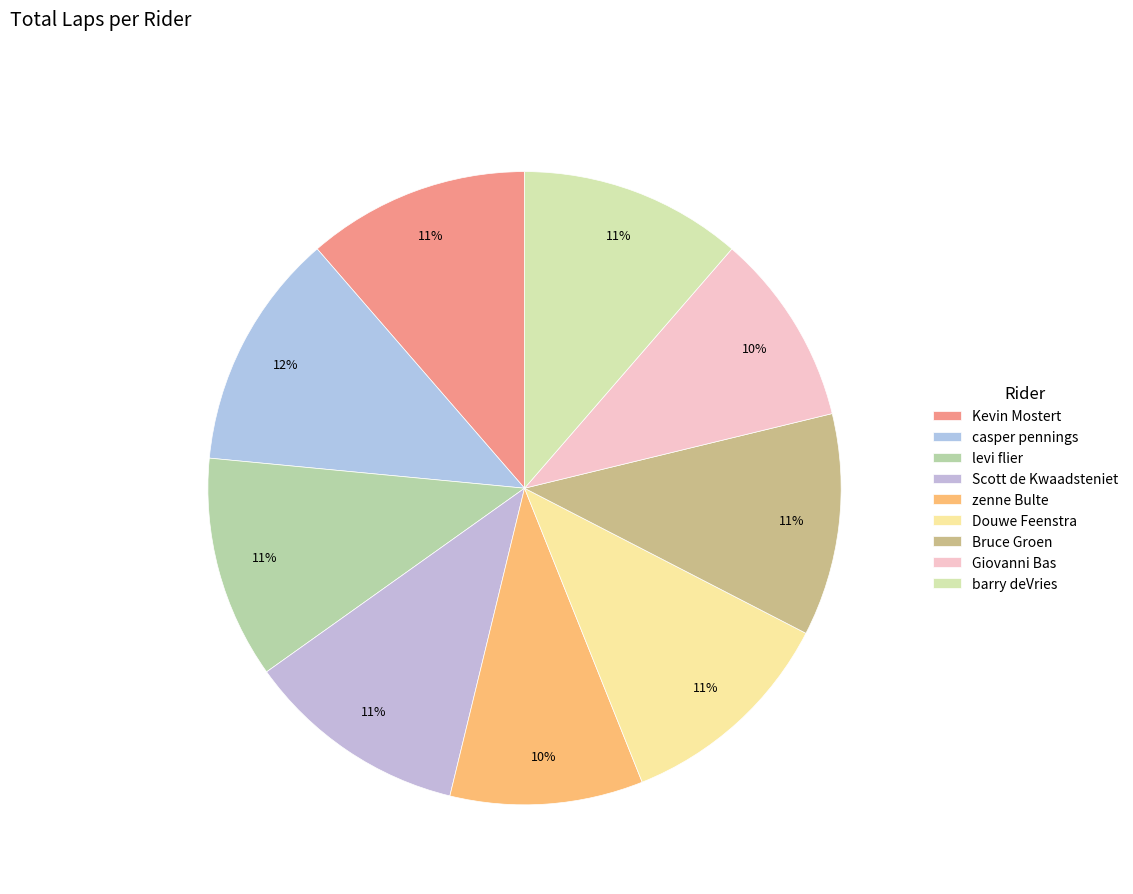

Which has a higher value, barry deVries or Douwe Feenstra?

barry deVries